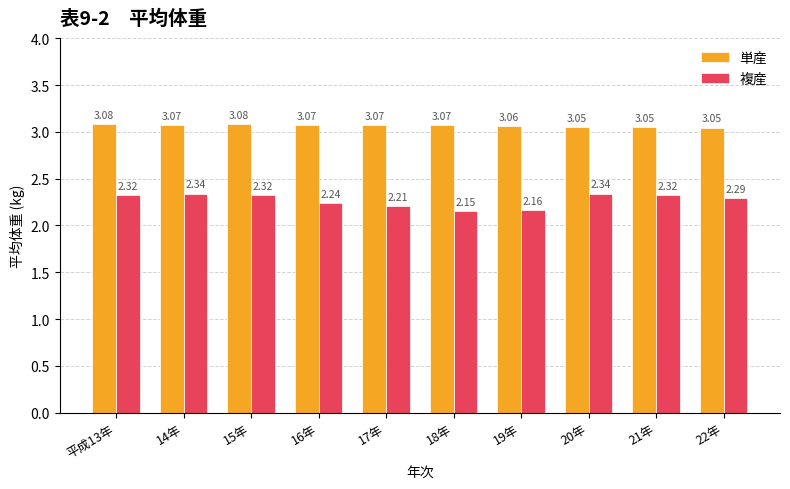

Is it true that 複産 equals 3.6 at 22年?

False